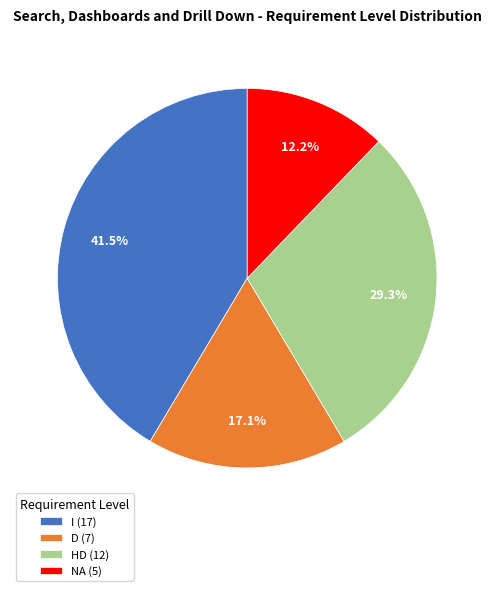

How many segments does this pie chart have?

4